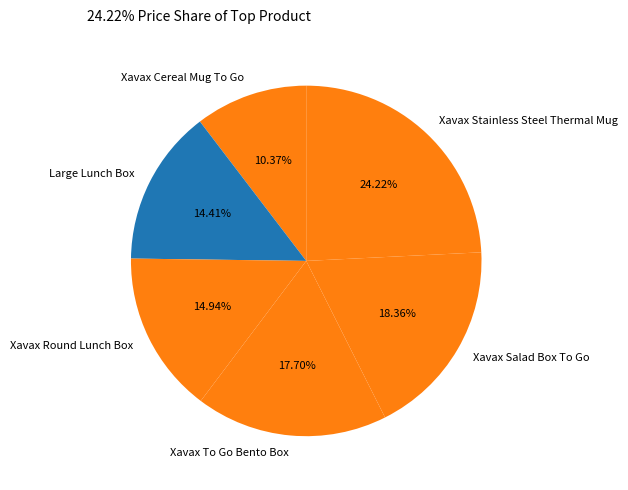

Which category has the biggest portion of the pie?

Xavax Stainless Steel Thermal Mug